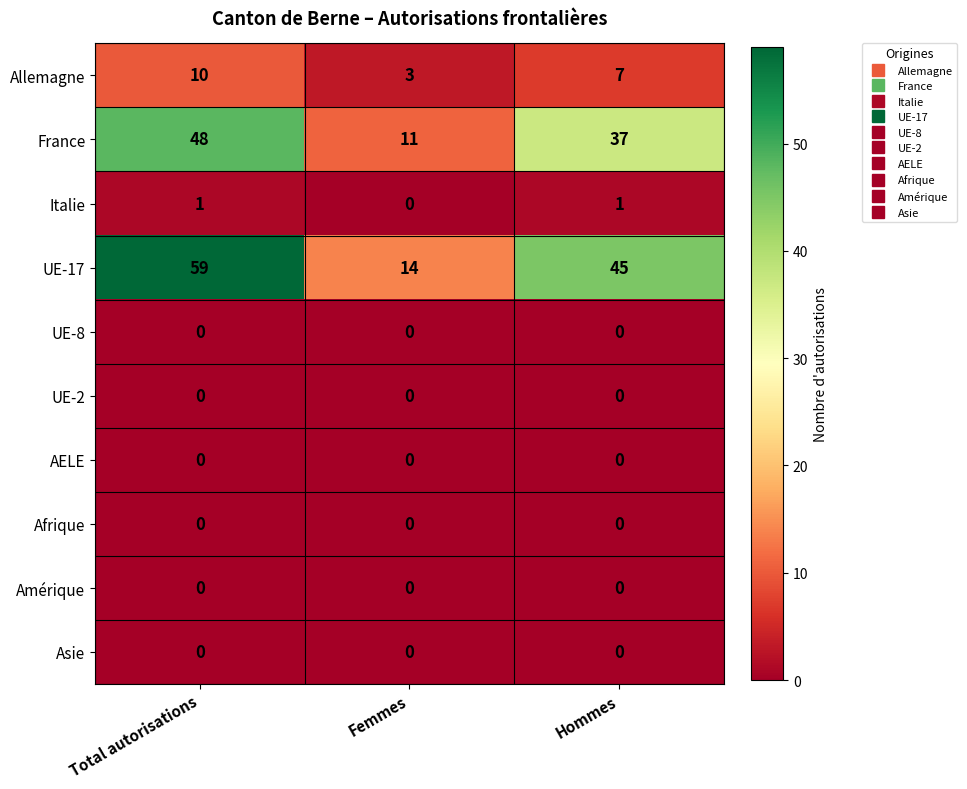

How many distinct data groups are displayed?

10